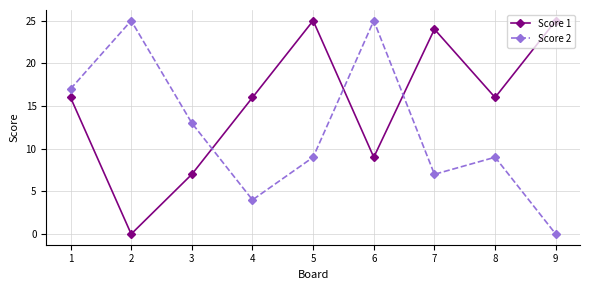

At which label is Score 2 closest to 12?

3